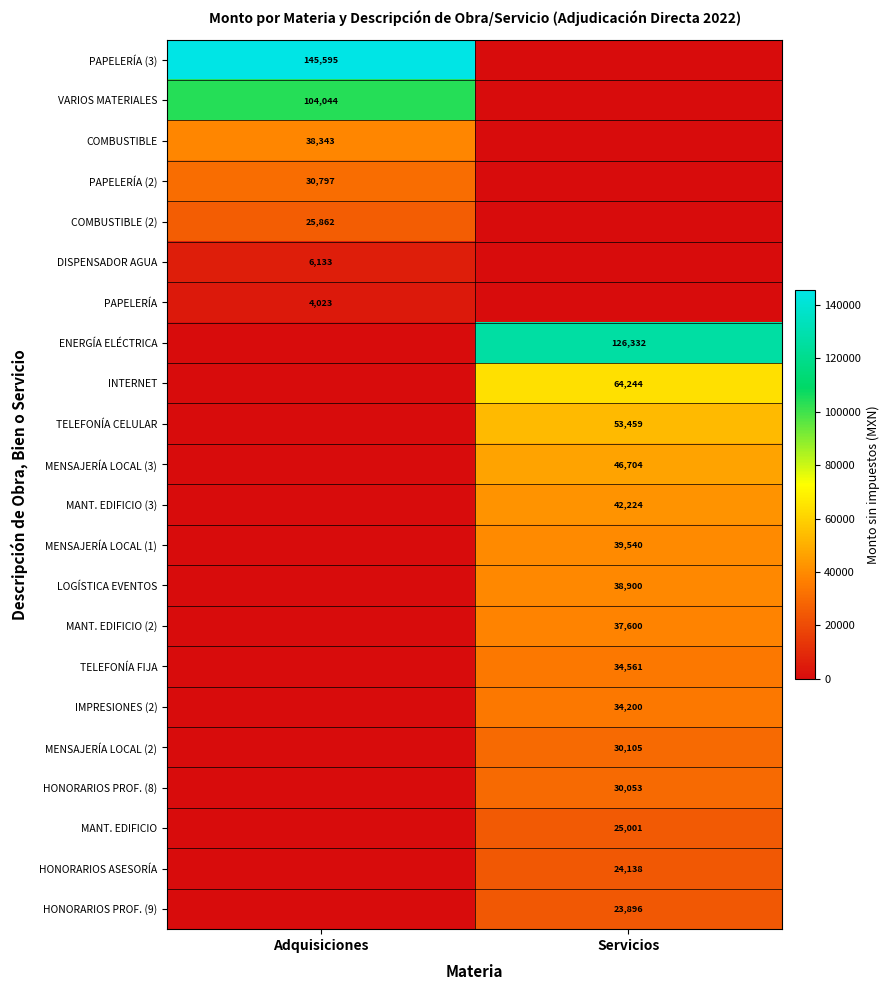

What is the total value across all series at Adquisiciones?

354797.5